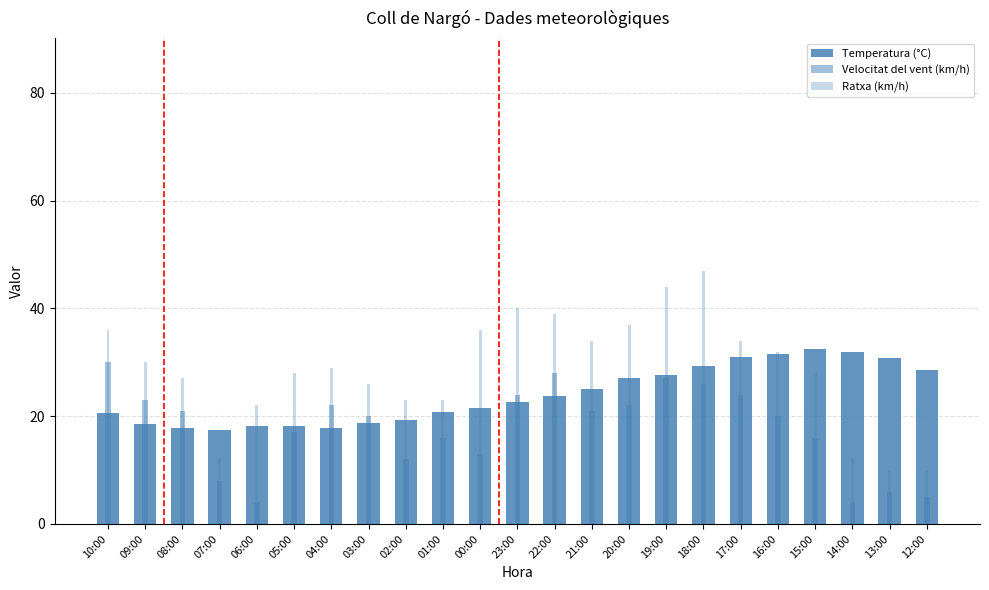

What is the label of the 15th bar from the left?

20:00